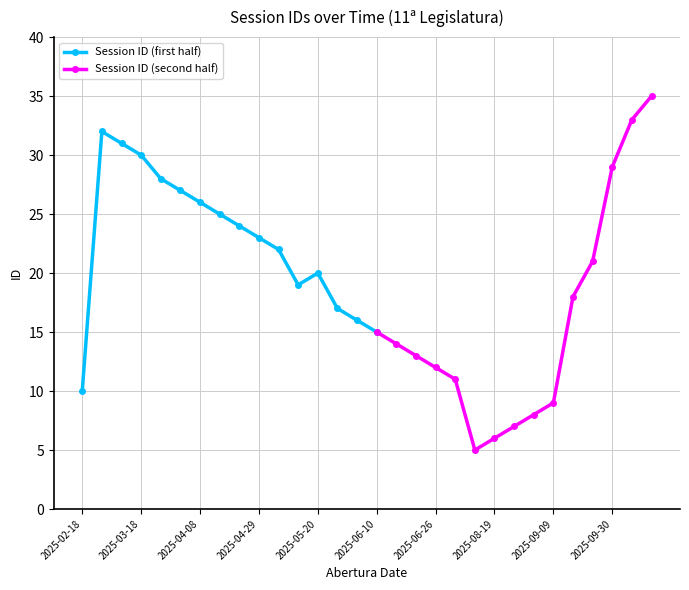

Reading left to right, what are all the values shown in this chart?

2025-02-18=10	2025-02-25=32	2025-03-11=31	2025-03-18=30	2025-03-25=28	2025-04-01=27	2025-04-08=26	2025-04-15=25	2025-04-22=24	2025-04-29=23	2025-05-06=22	2025-05-13=19	2025-05-20=20	2025-05-27=17	2025-06-03=16	2025-06-10=15	2025-06-17=14	2025-06-24=13	2025-06-26=12	2025-08-05=11	2025-08-12=5	2025-08-19=6	2025-08-26=7	2025-09-02=8	2025-09-09=9	2025-09-16=18	2025-09-23=21	2025-09-30=29	2025-10-02=33	2025-10-14=35